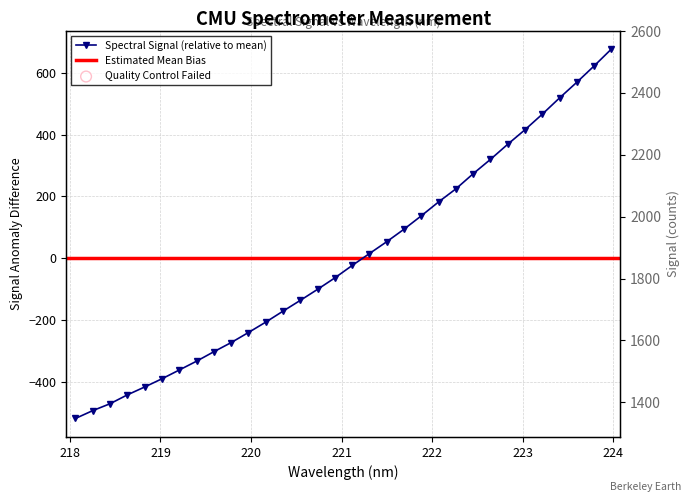

What is the change in value from 219.9712 to 222.263?

+464.4